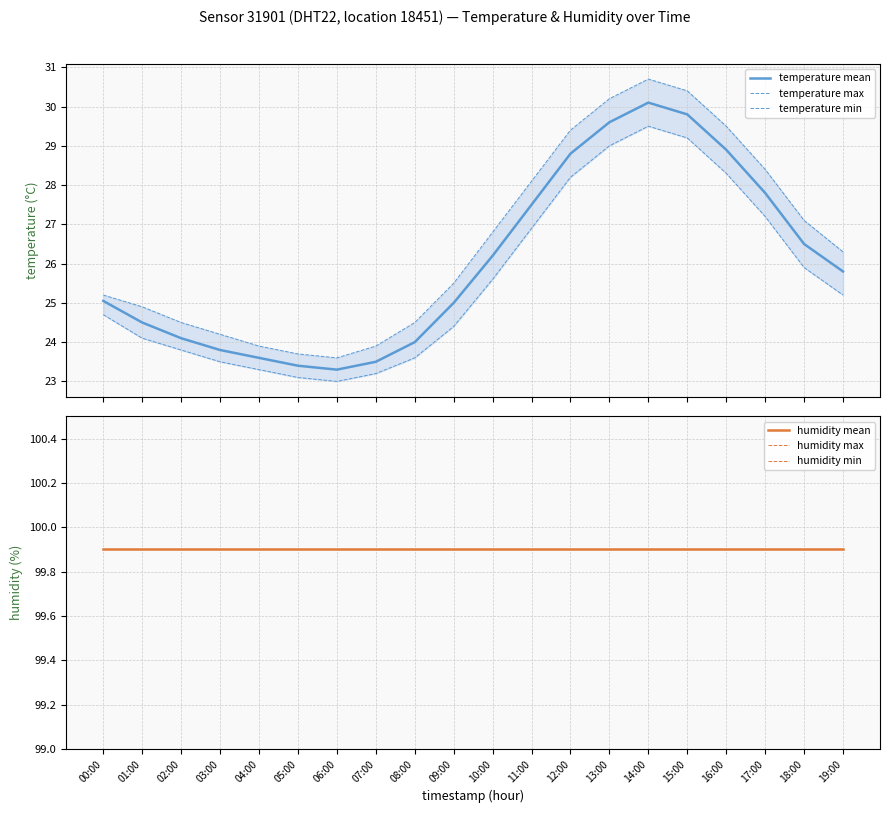

True or false: temperature min has a value of 25.2 at 19:00.

True